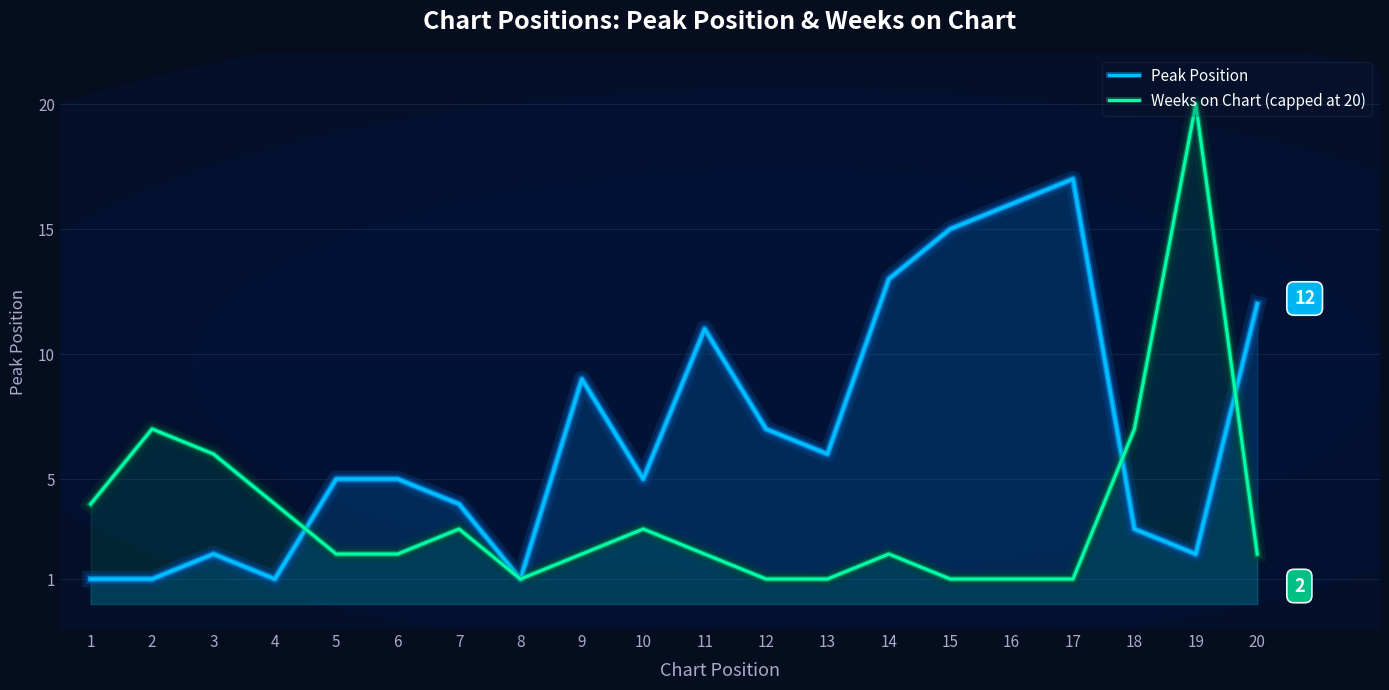

Where is the first local minimum for Weeks on Chart (capped at 20)?

8